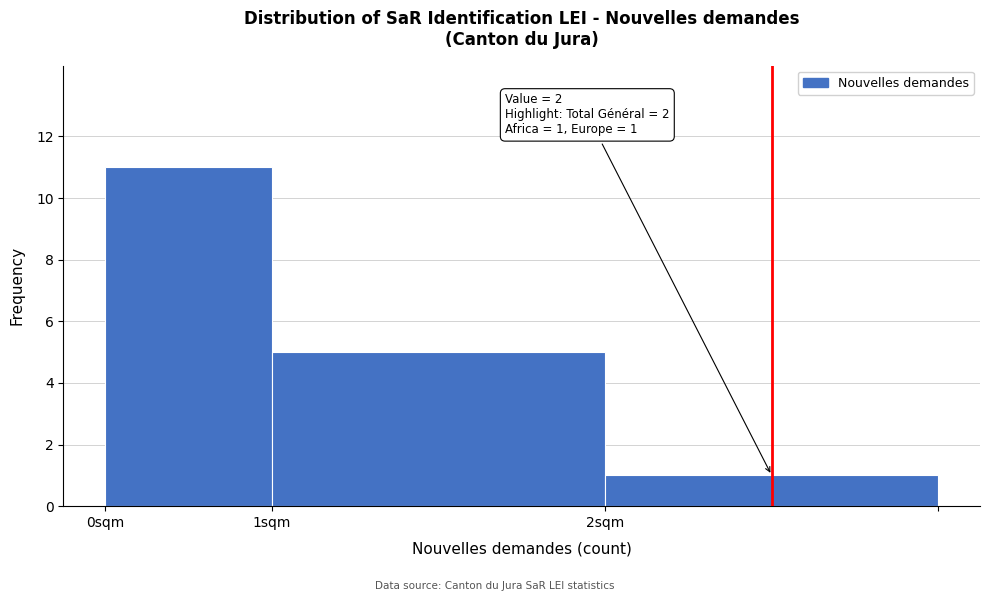

Reading left to right, transcribe all the data shown in this chart.

11	5	1